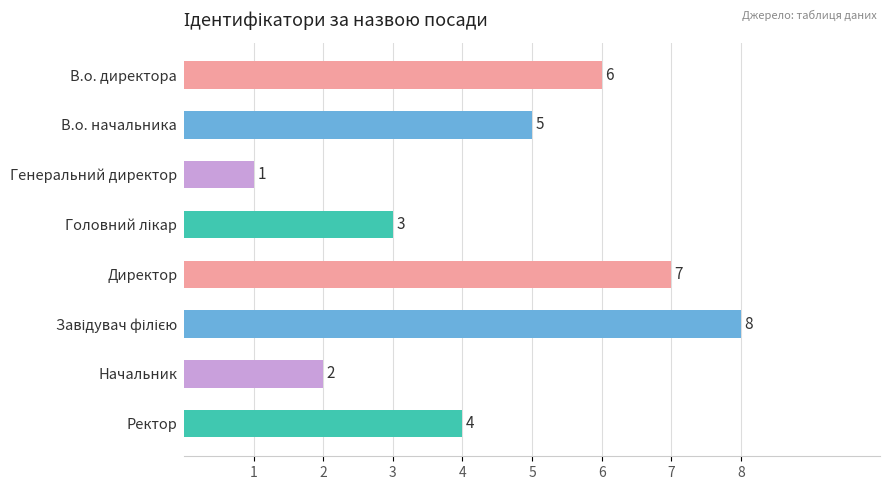

Are the bars horizontal?

Yes